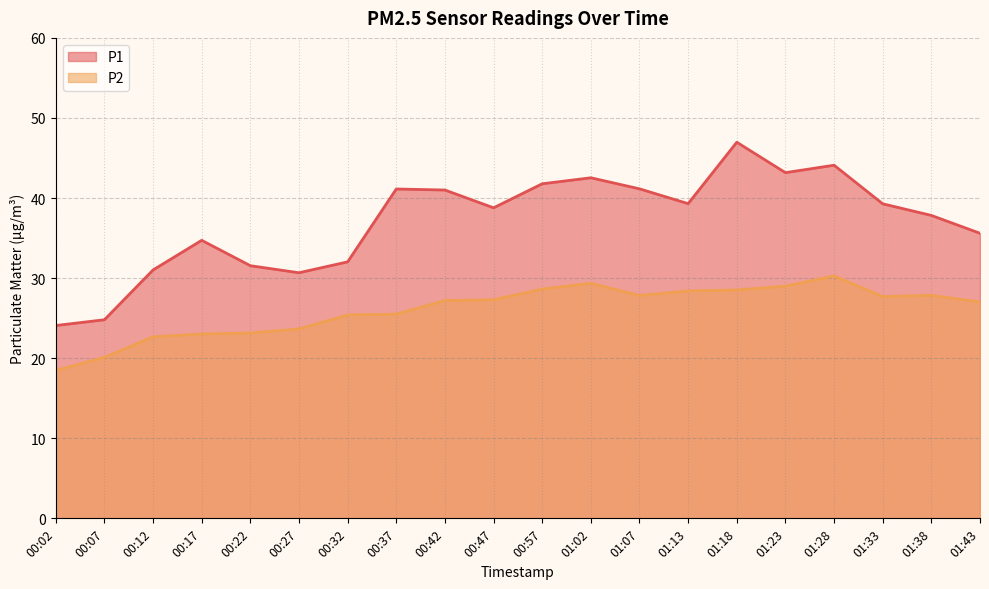

True or false: P2 and P1 cross at least once.

False